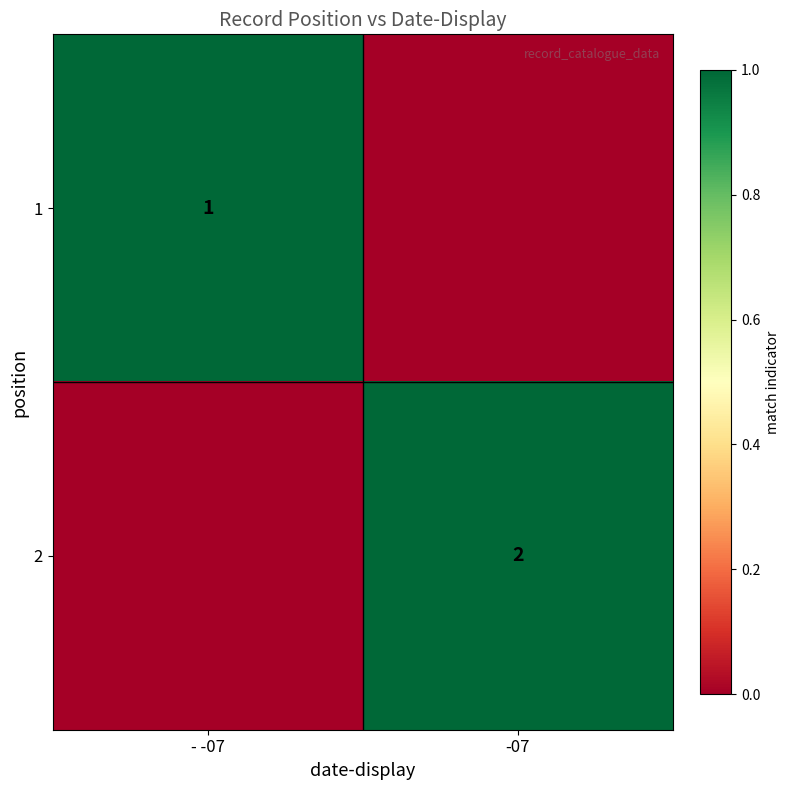

Is the value of 1 at - -07 greater than the value of 2 at -07?

No